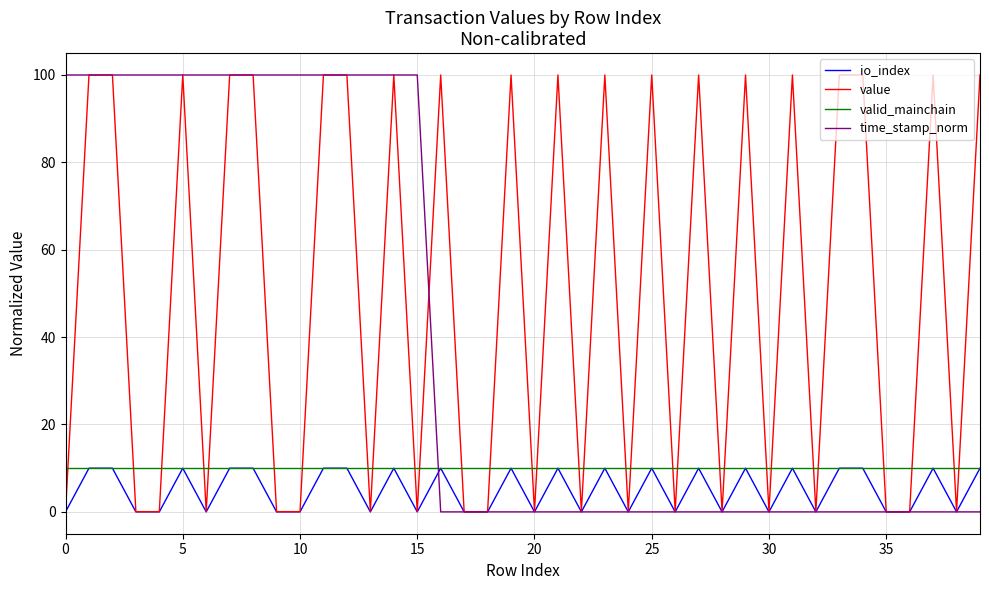

What is the maximum value for io_index?

10.0